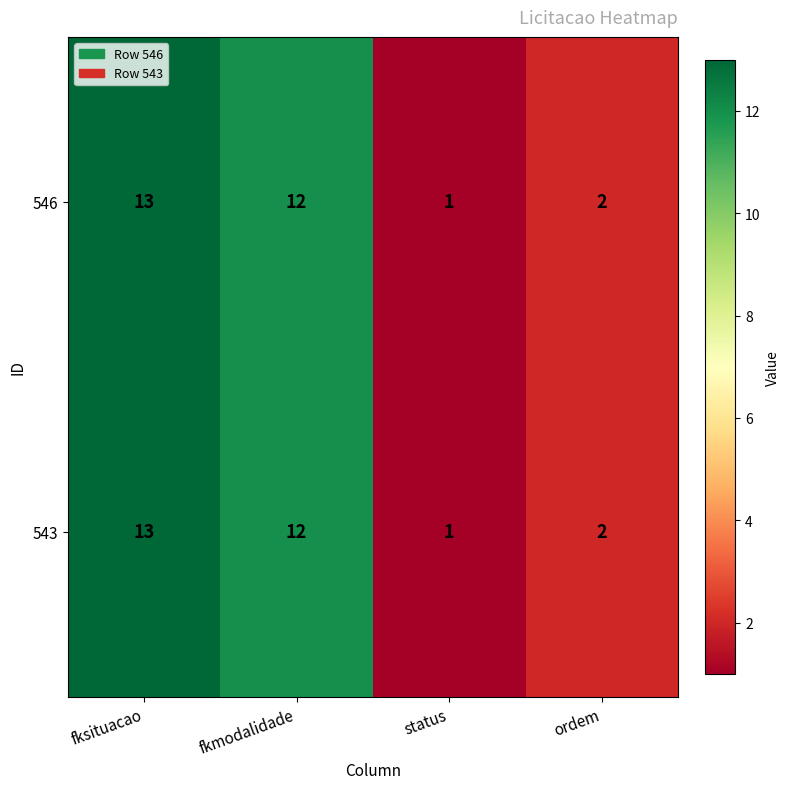

At which category does the chart reach its minimum across all series?

status